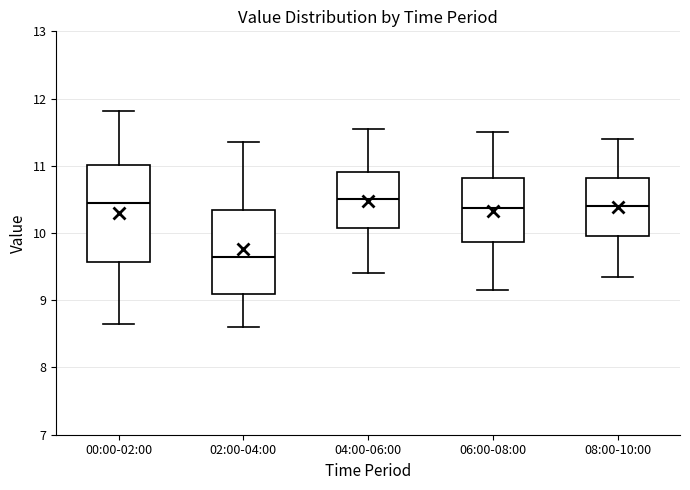

Reading left to right, read every box against the y-axis: the position of its median line, the range the box covers, and the ends of its whiskers. The values are not printed on the chart, so give them approximately, as read against the axis.

00:00-02:00: median 10.4, box 9.6 to 11.0, whiskers 8.7 to 11.8
02:00-04:00: median 9.7, box 9.1 to 10.3, whiskers 8.6 to 11.4
04:00-06:00: median 10.5, box 10.1 to 10.9, whiskers 9.4 to 11.6
06:00-08:00: median 10.4, box 9.9 to 10.8, whiskers 9.2 to 11.5
08:00-10:00: median 10.4, box 10.0 to 10.8, whiskers 9.4 to 11.4